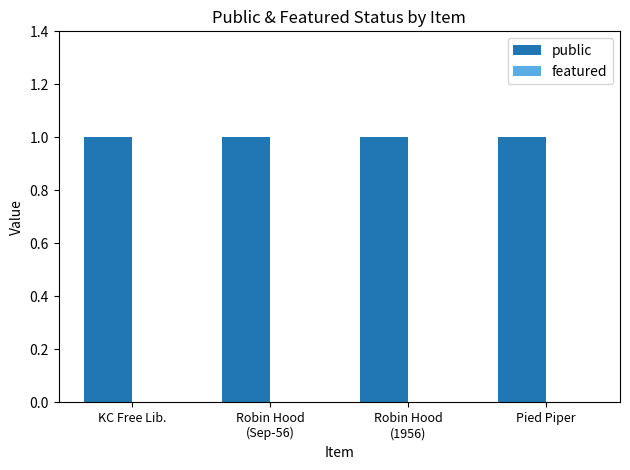

Reading right to left, transcribe all the data shown in this chart.

public: Pied Piper=1	Robin Hood
(1956)=1	Robin Hood
(Sep-56)=1	KC Free Lib.=1
featured: Pied Piper=0	Robin Hood
(1956)=0	Robin Hood
(Sep-56)=0	KC Free Lib.=0